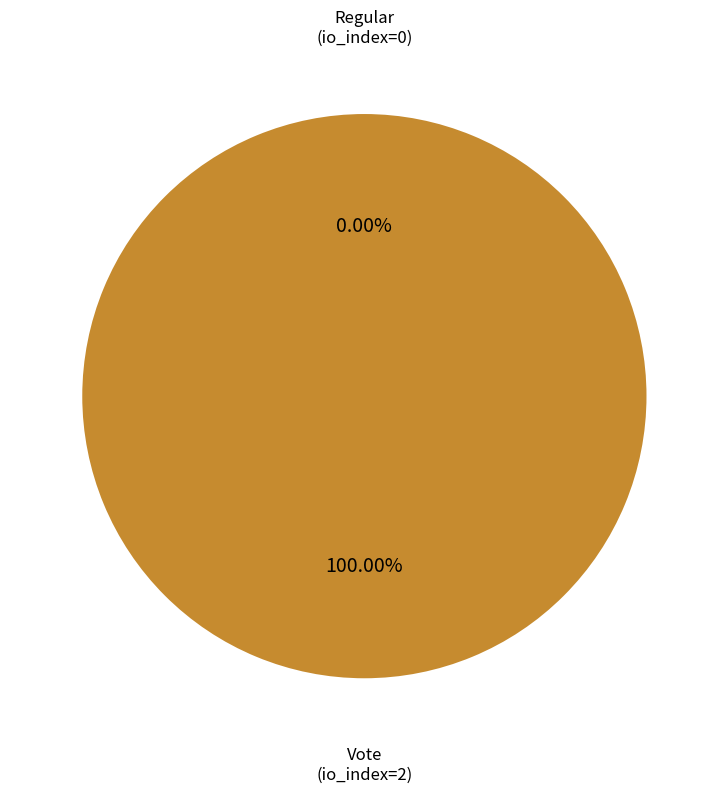

Which has a higher value, Regular (io_index=0) or Vote (io_index=2)?

Vote (io_index=2)